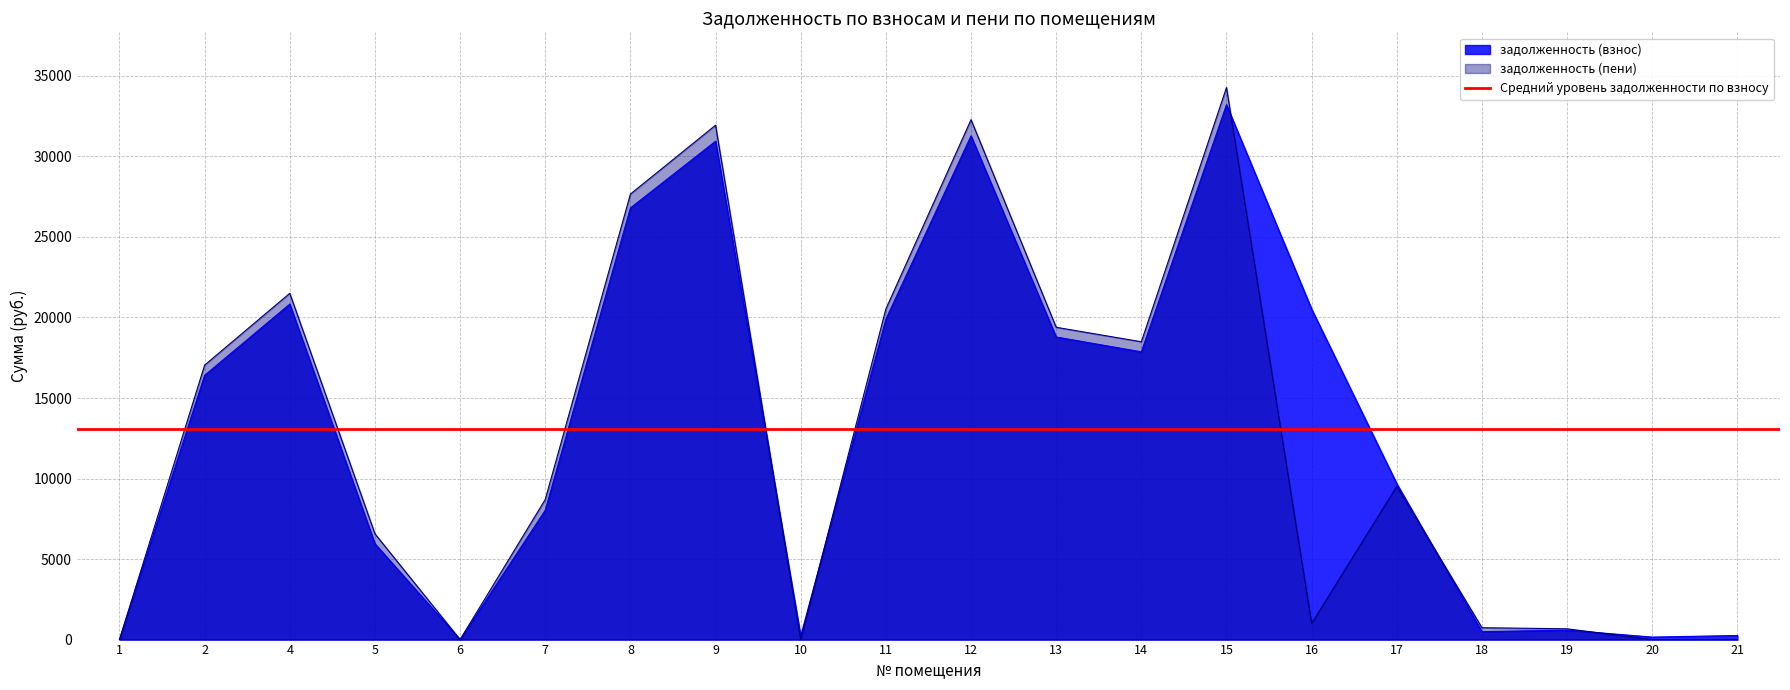

At which category does задолженность (пени) reach its first local peak?

4